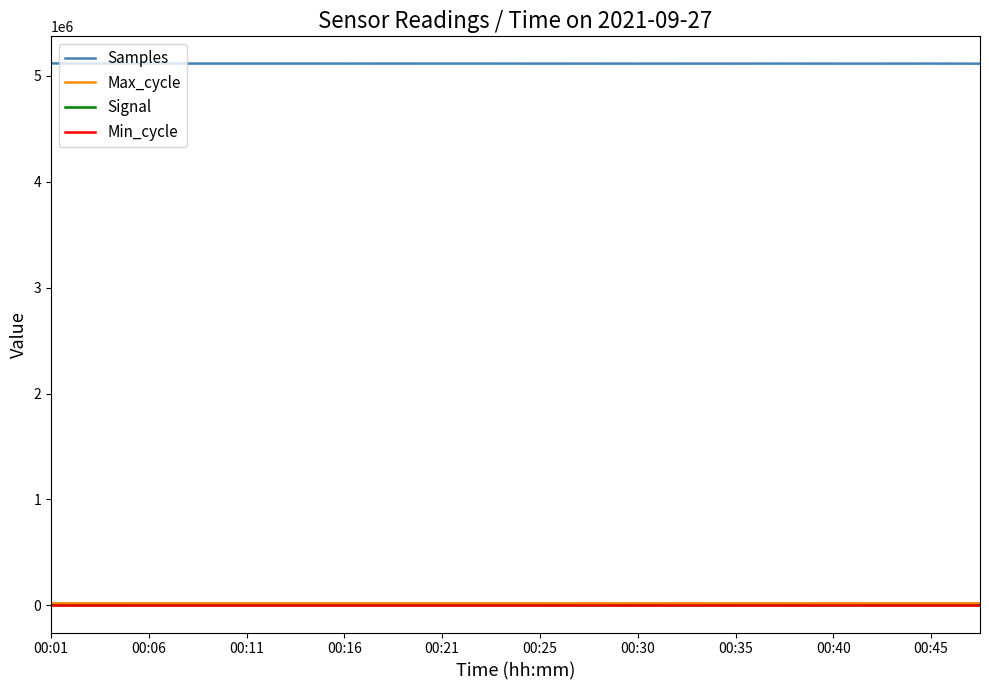

Which series has the largest total across all categories?

Samples